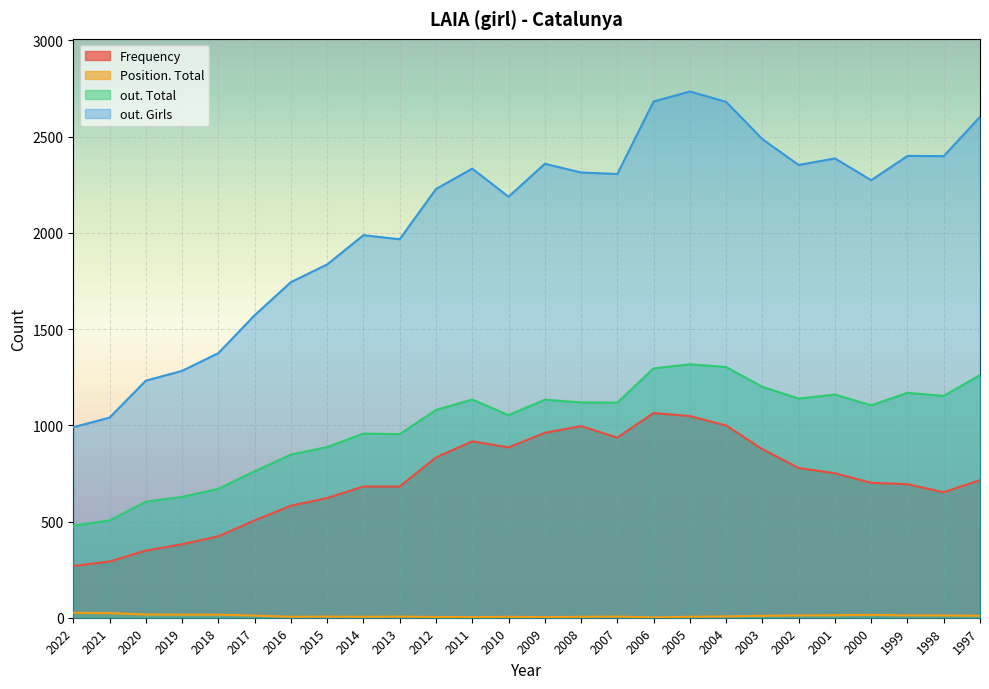

What are all the series names shown in the legend?

Frequency, Position. Total, out. Total, out. Girls